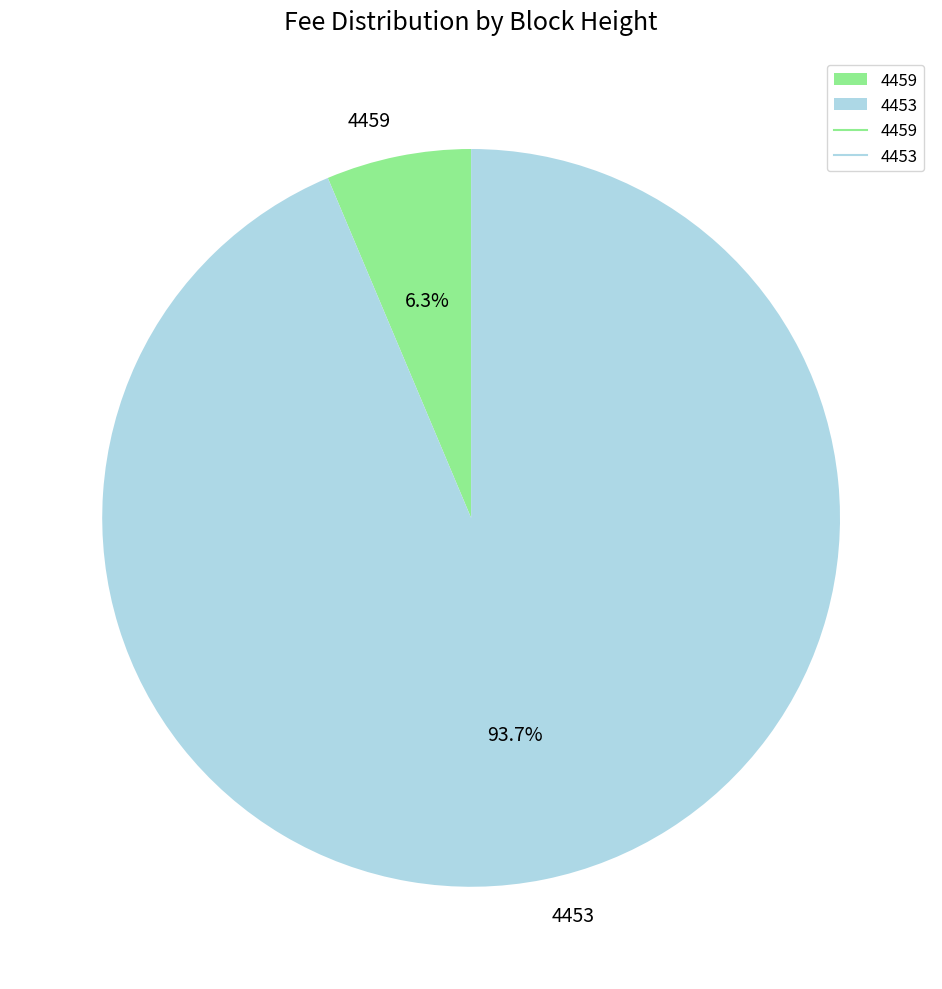

True or false: 4453 accounts for 94% of the total.

True